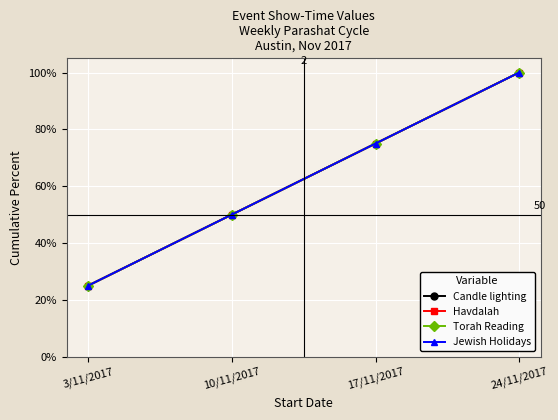

Reading right to left, extract all data points from this chart.

Candle lighting: 24/11/2017=100	17/11/2017=75	10/11/2017=50	3/11/2017=25
Havdalah: 24/11/2017=100	17/11/2017=75	10/11/2017=50	3/11/2017=25
Torah Reading: 24/11/2017=100	17/11/2017=75	10/11/2017=50	3/11/2017=25
Jewish Holidays: 24/11/2017=100	17/11/2017=75	10/11/2017=50	3/11/2017=25